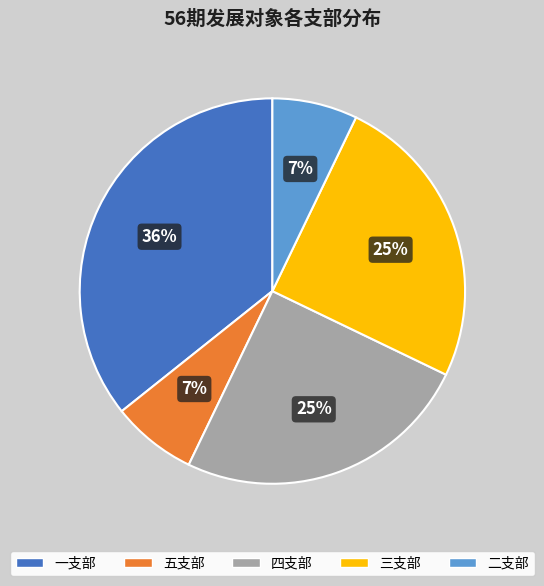

True or false: 三支部 accounts for 14% of the total.

False